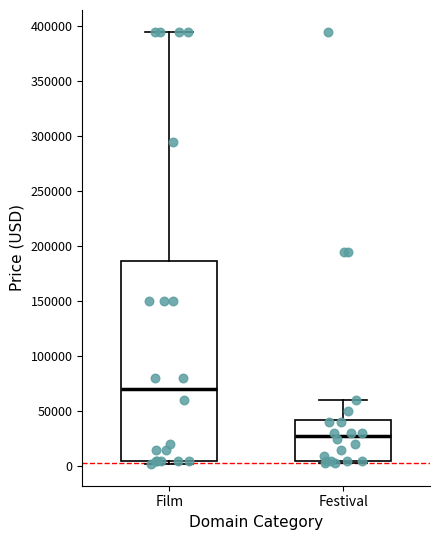

Where does the upper whisker of the box for Festival end on the y-axis? The values are not printed on the chart, so give them approximately, as read against the axis.

60000